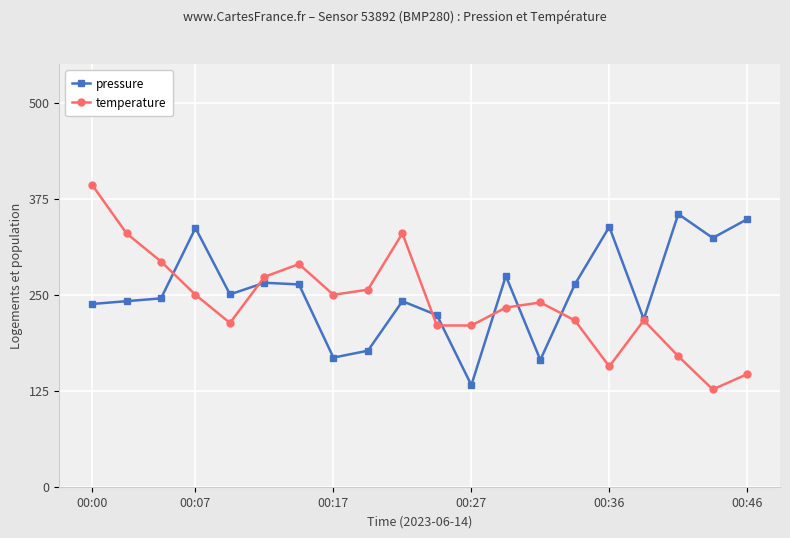

Rank the series by their maximum value, from lowest to highest.

pressure, temperature